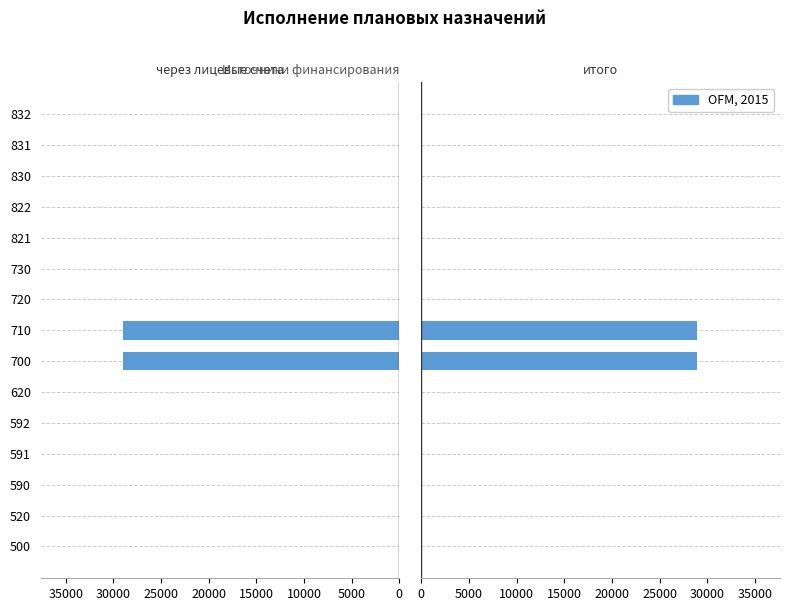

Which has a higher value, 590 or 832?

590